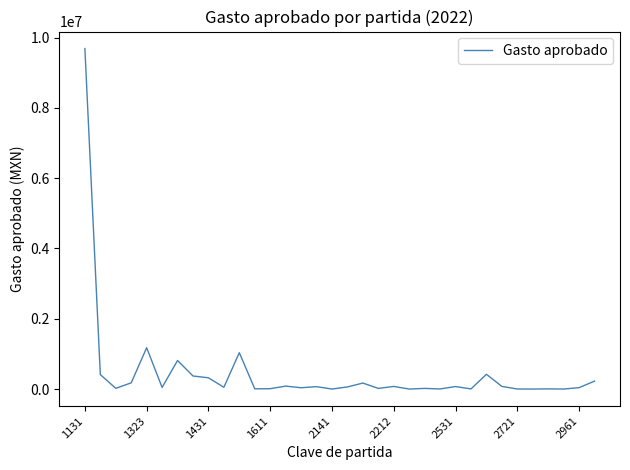

True or false: there are more than 0 points higher than both neighbors.

True